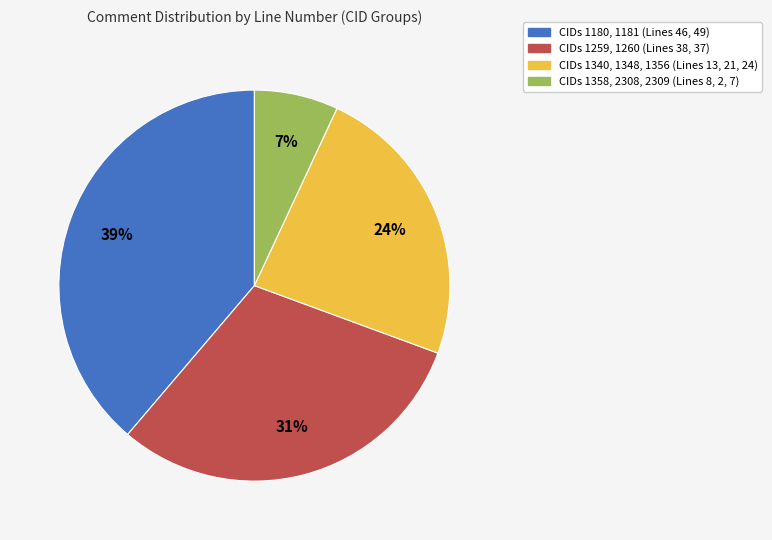

Count the number of slices in the pie.

4